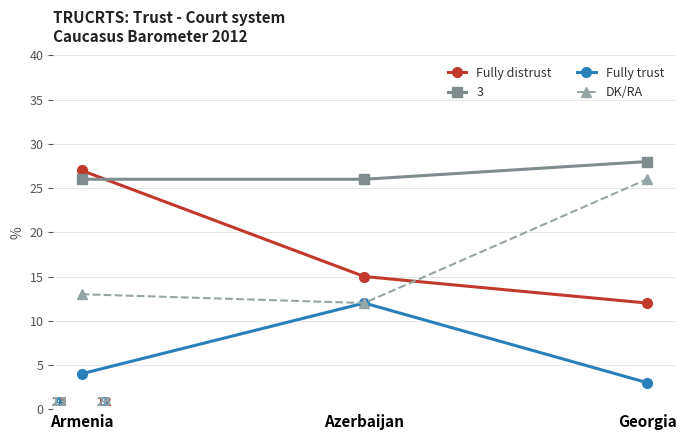

What are all the series names shown in the legend?

Fully distrust, 3, Fully trust, DK/RA